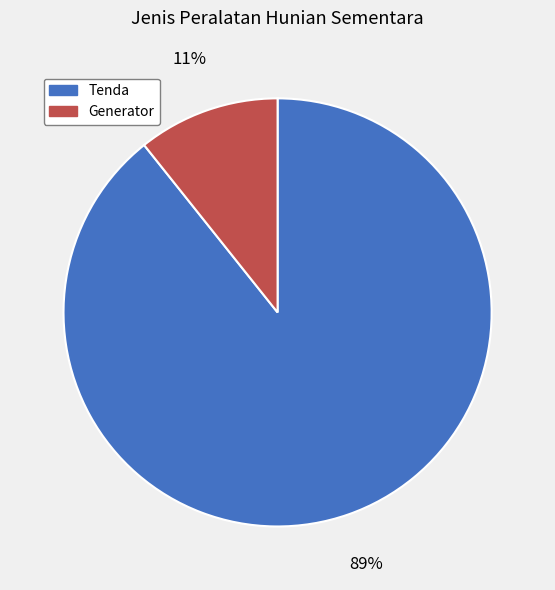

Which category has the smallest portion of the pie?

Generator